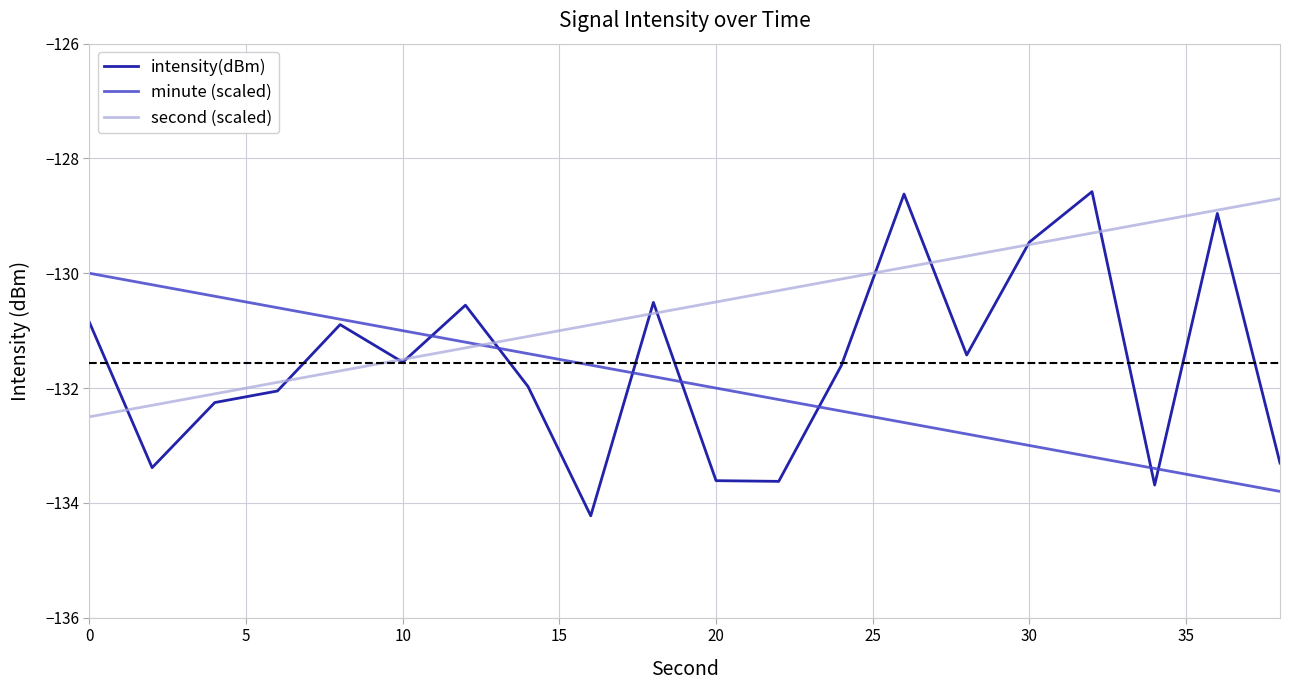

List the series in order of their overall mean, highest first.

second (scaled), intensity(dBm), minute (scaled)